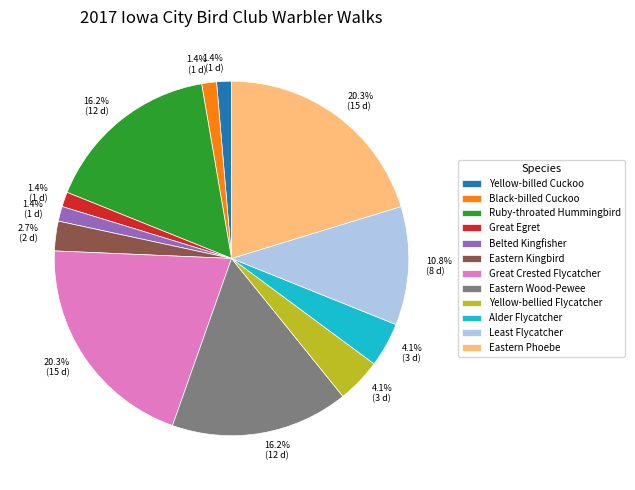

How much of the chart is everything except Least Flycatcher?

89.2%